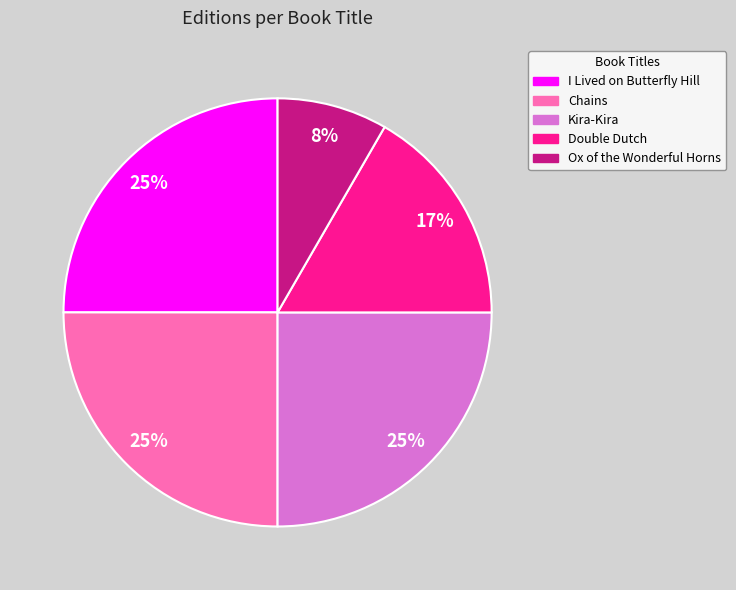

To the nearest percent, what portion does Chains represent?

25%